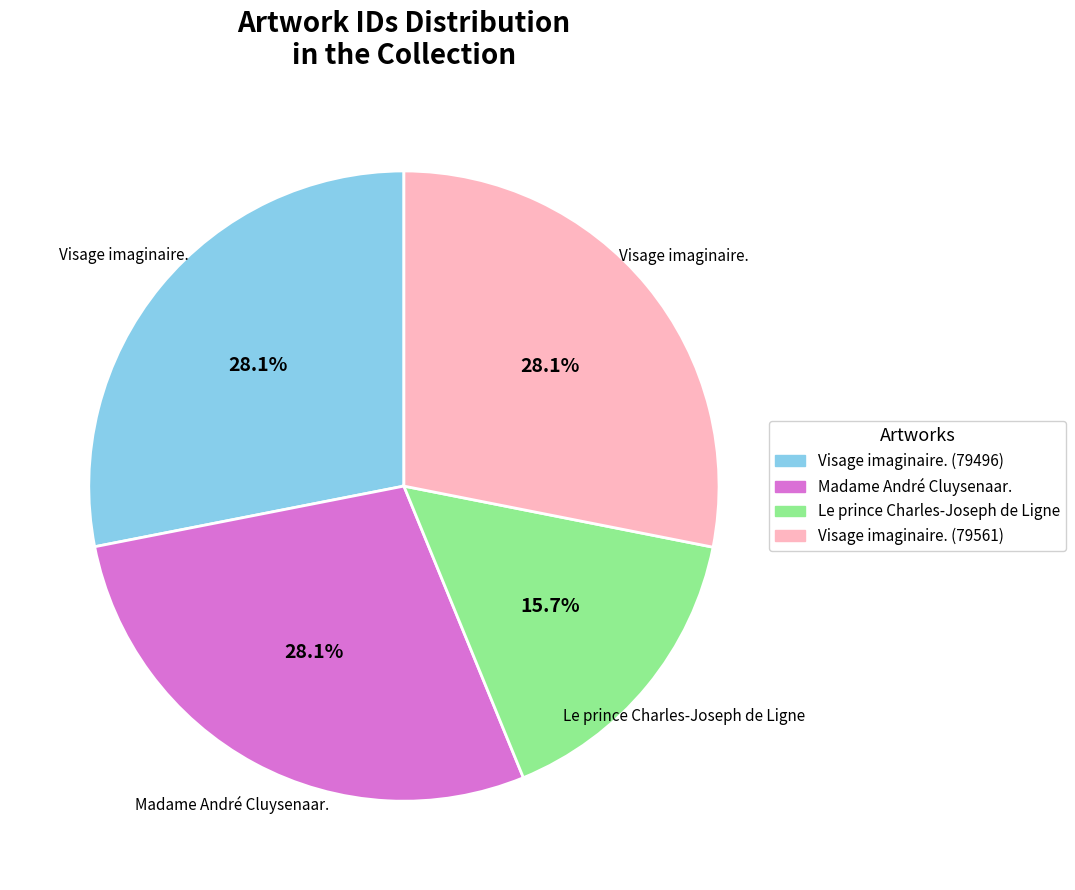

To the nearest percent, what is the difference between the Le prince Charles-Joseph de Ligne and Visage imaginaire. (79496) slice percentages?

12%